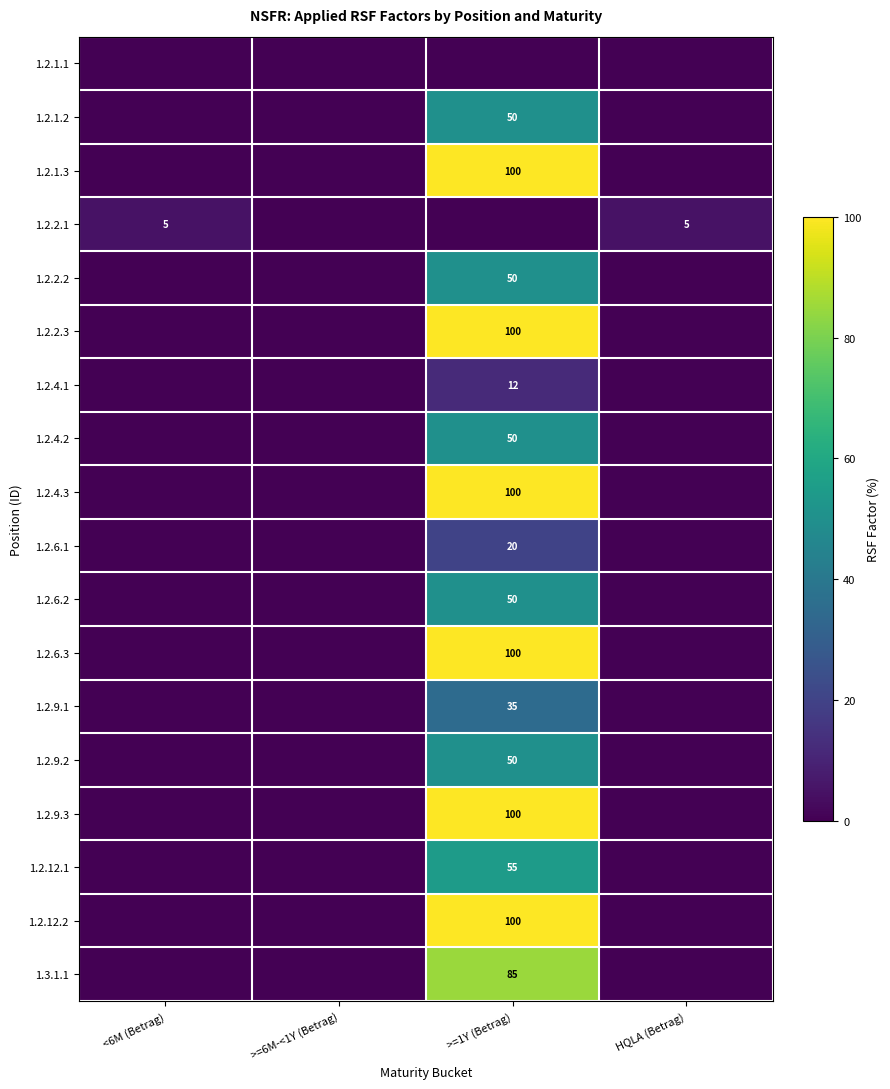

What is the total value across all series at >=1Y (Betrag)?

1057